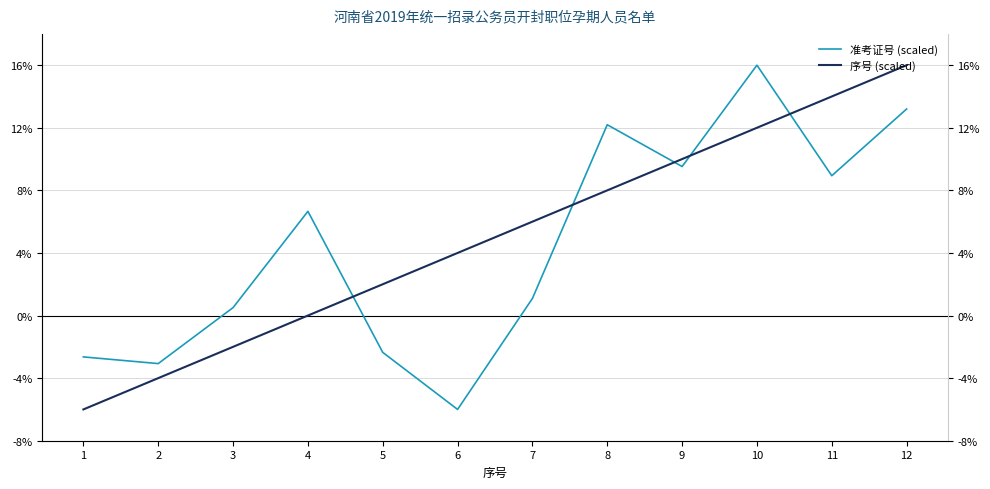

What is the difference between the second highest and minimum values in the 序号 (scaled) series?

20.0